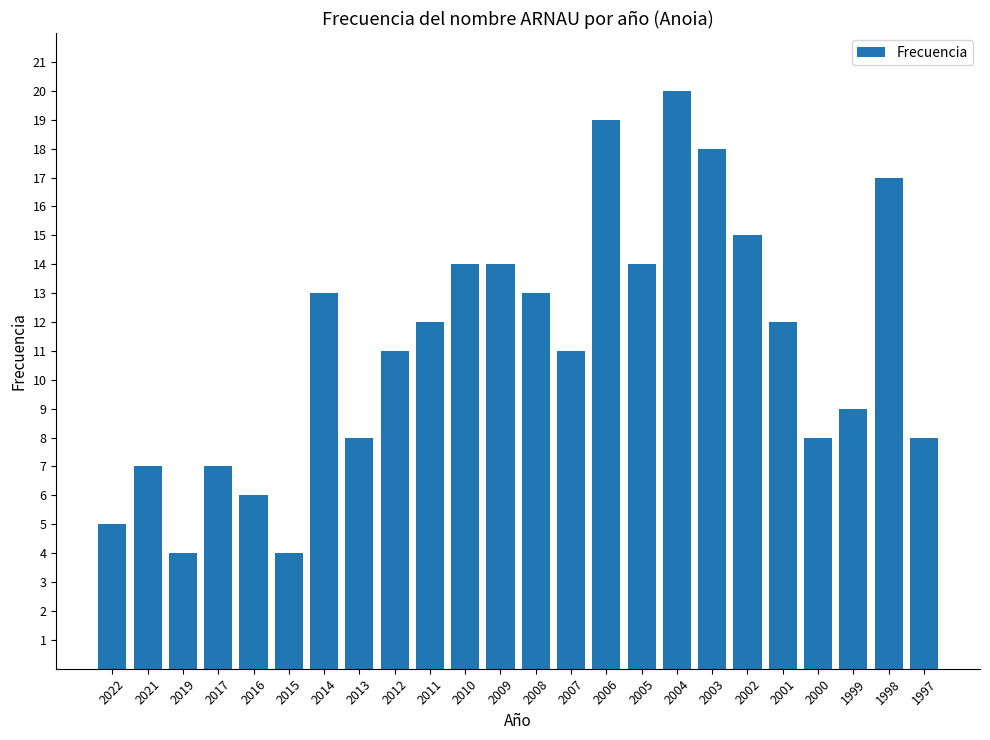

How many data points are less than 12?

12